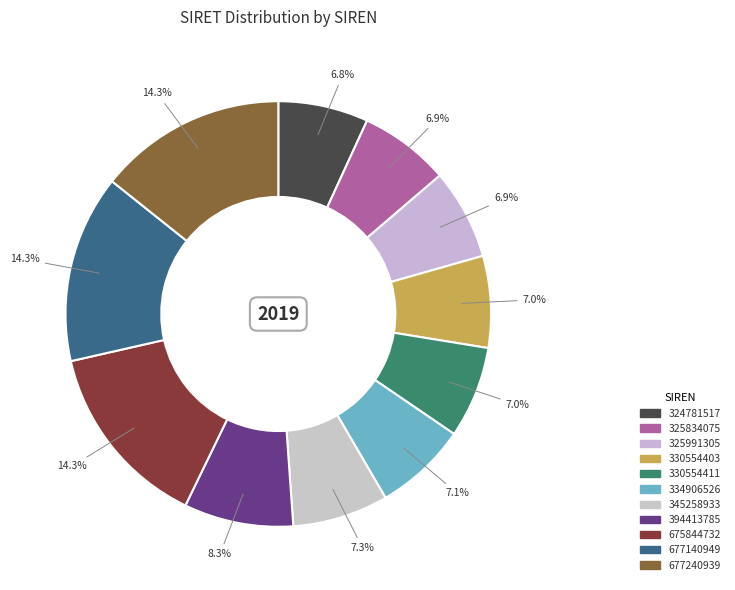

How many segments does this pie chart have?

11